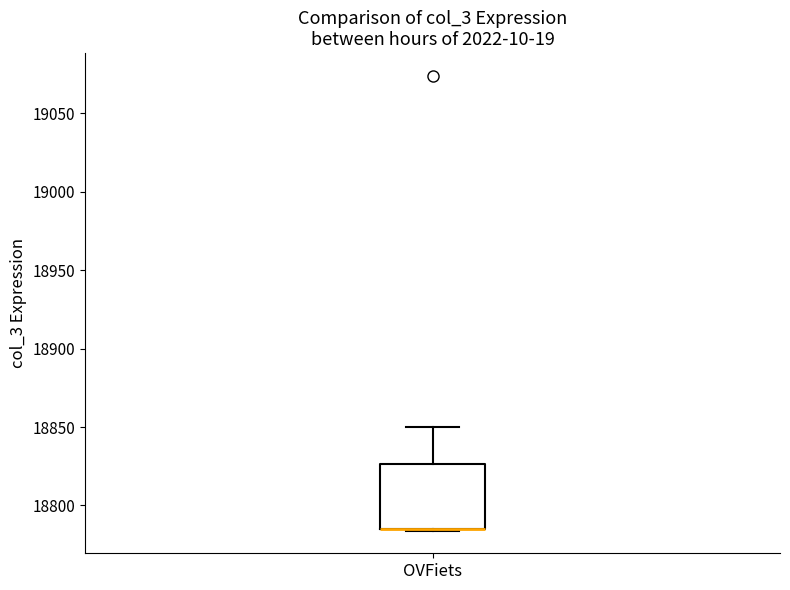

Read this box plot against the y-axis: the position of the median line, the range covered by the box, and the ends of both whiskers. The values are not printed on the chart, so give them approximately, as read against the axis.

median 18785 (drawn on the box's lower edge), box 18785 to 18825, whiskers 18785 to 18850